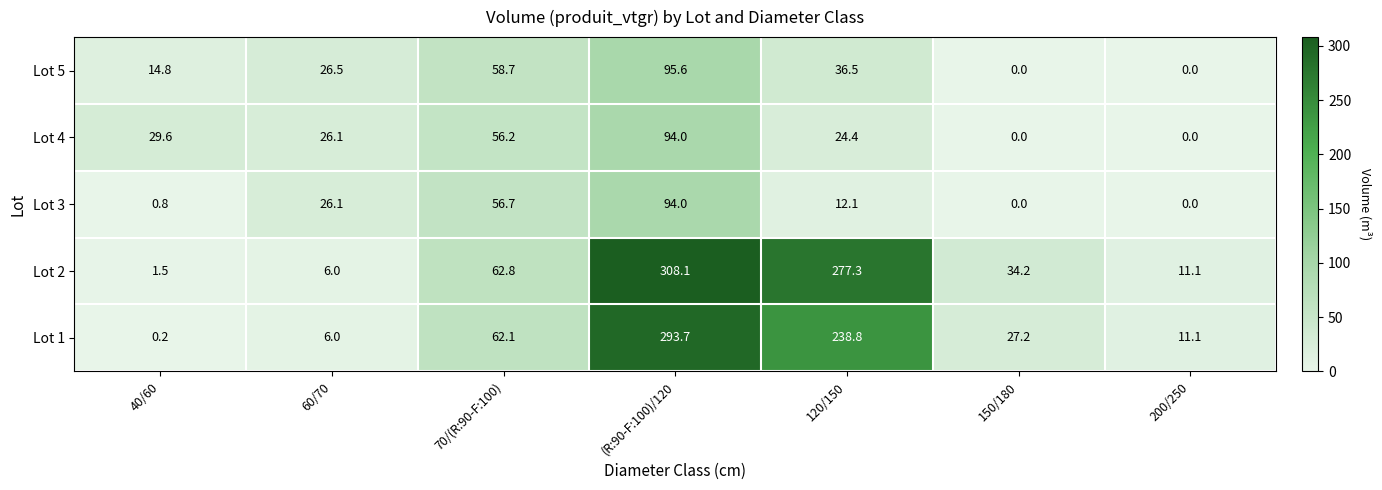

Count the number of categories in the chart.

7